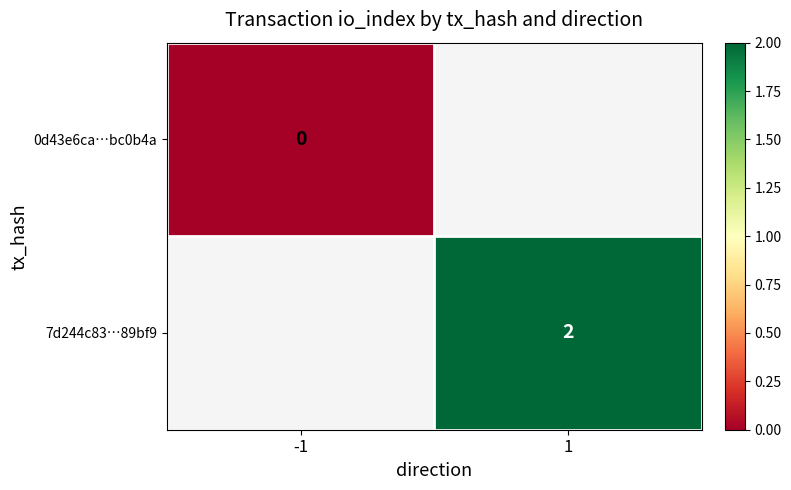

Is the value of 7d244c83…89bf9 at 1 greater than the value of 0d43e6ca…bc0b4a at -1?

Yes